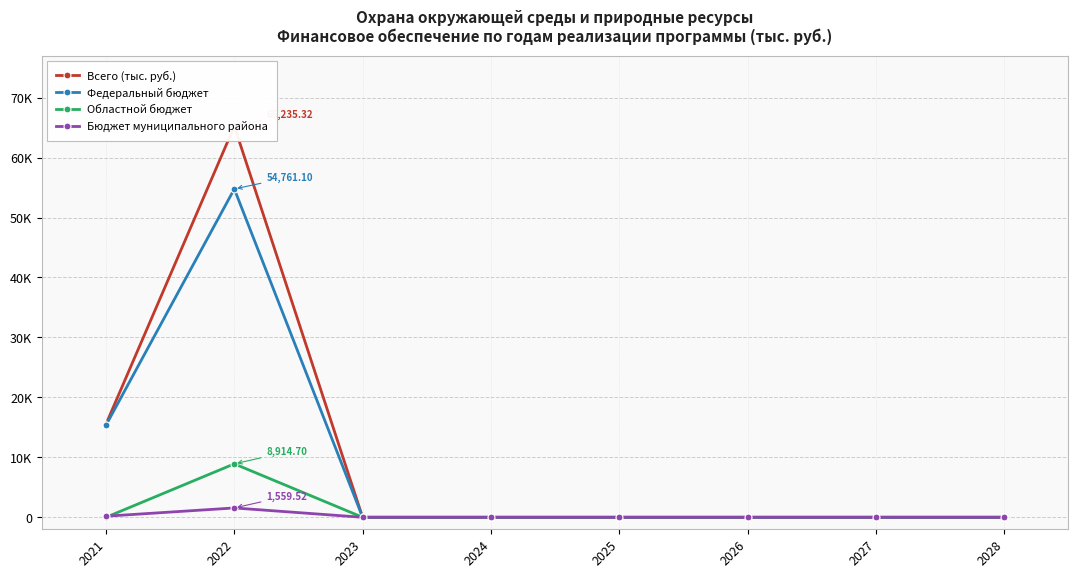

True or false: Федеральный бюджет and Бюджет муниципального района intersect in this chart.

False